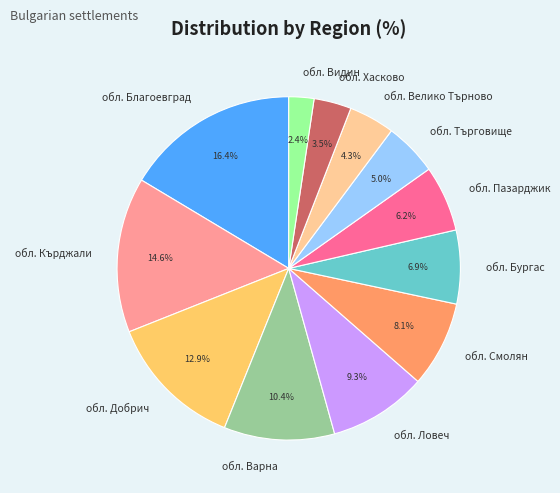

What is the smallest slice in the pie chart?

обл. Видин